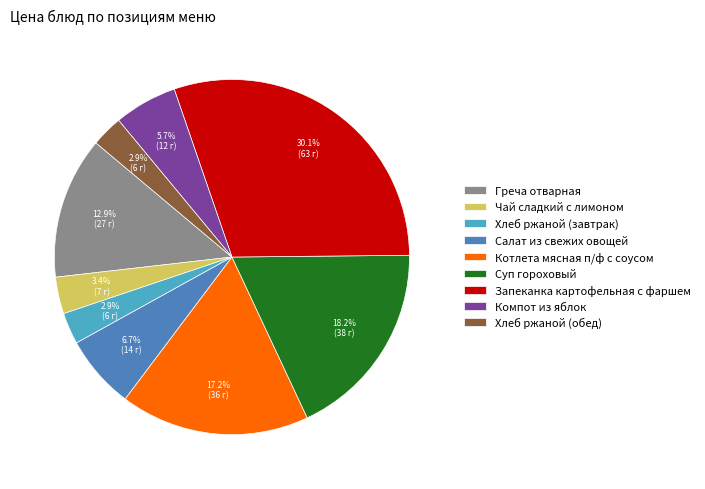

What percentage do Греча отварная and Салат из свежих овощей together represent?

19.6%